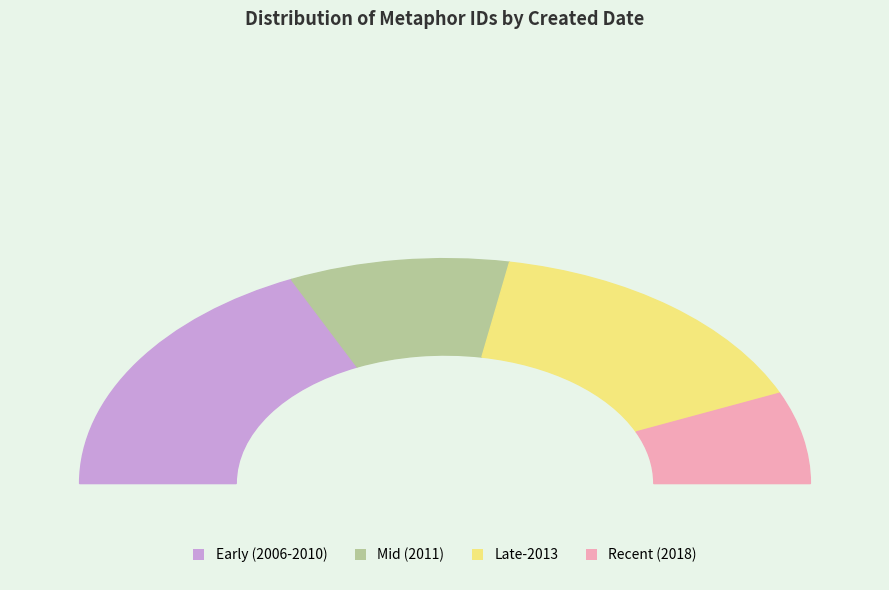

Does 2010-01-07 account for over 50% of the chart?

No